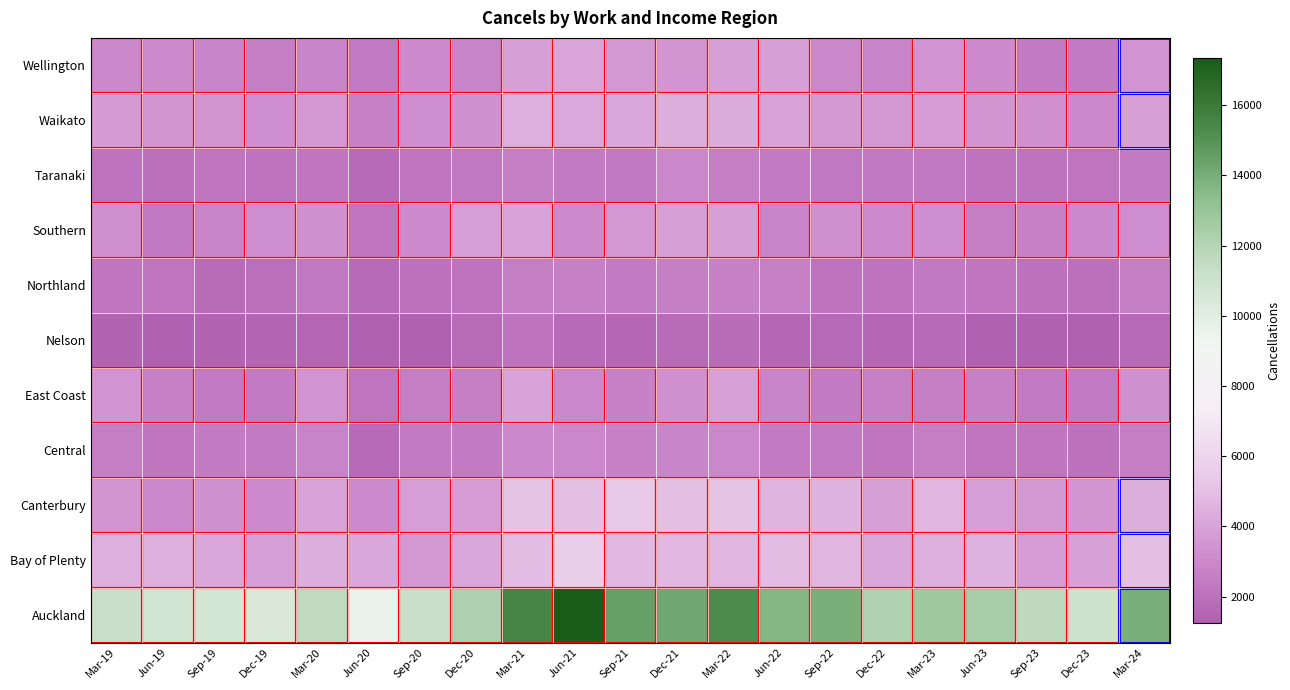

At Jun-19, list the series in order from largest to smallest.

Auckland, Bay of Plenty, Waikato, Wellington, Canterbury, East Coast, Southern, Central, Northland, Taranaki, Nelson